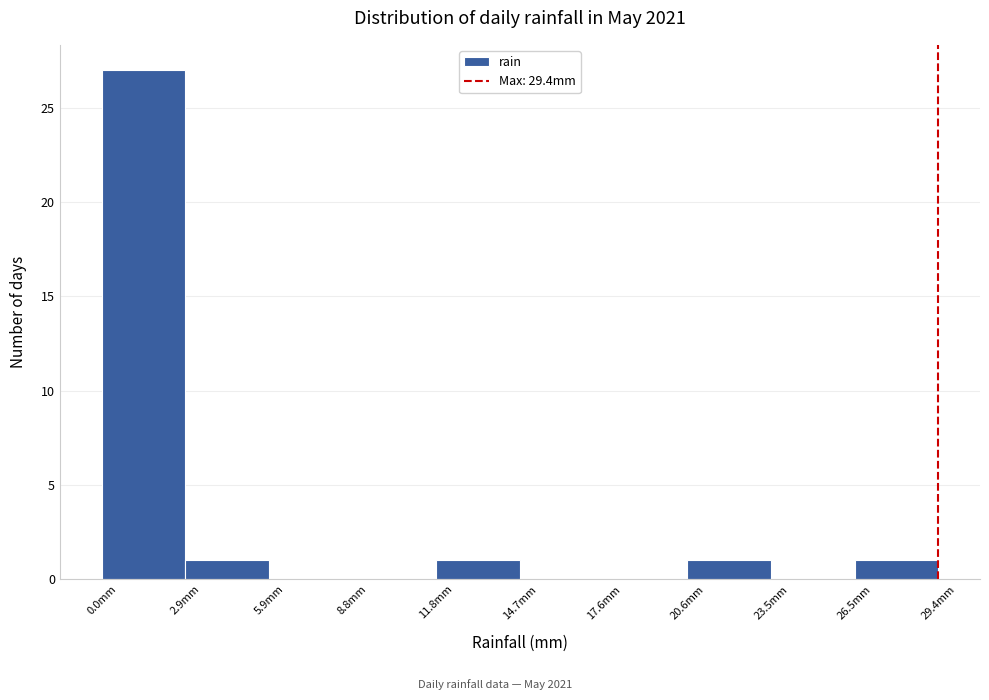

How tall is the bar that spans 20.5 to 23.5 on the x-axis? Neither the bar edges nor the heights are printed on the chart, so give them approximately, as read against the axes.

1